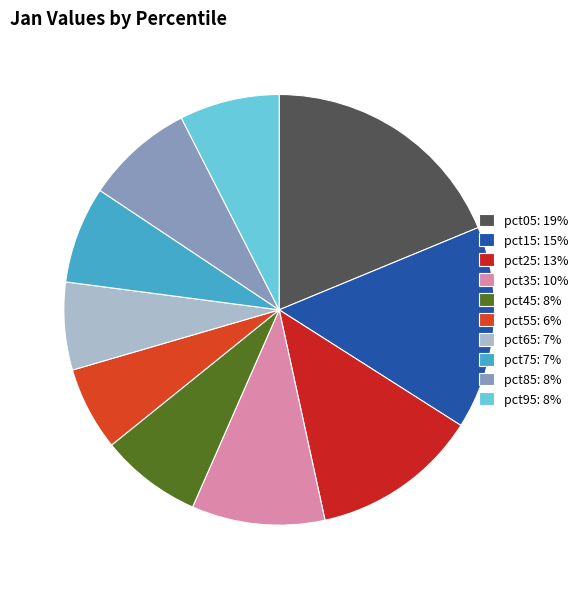

To the nearest percent, what percentage of the pie is pct35?

10%